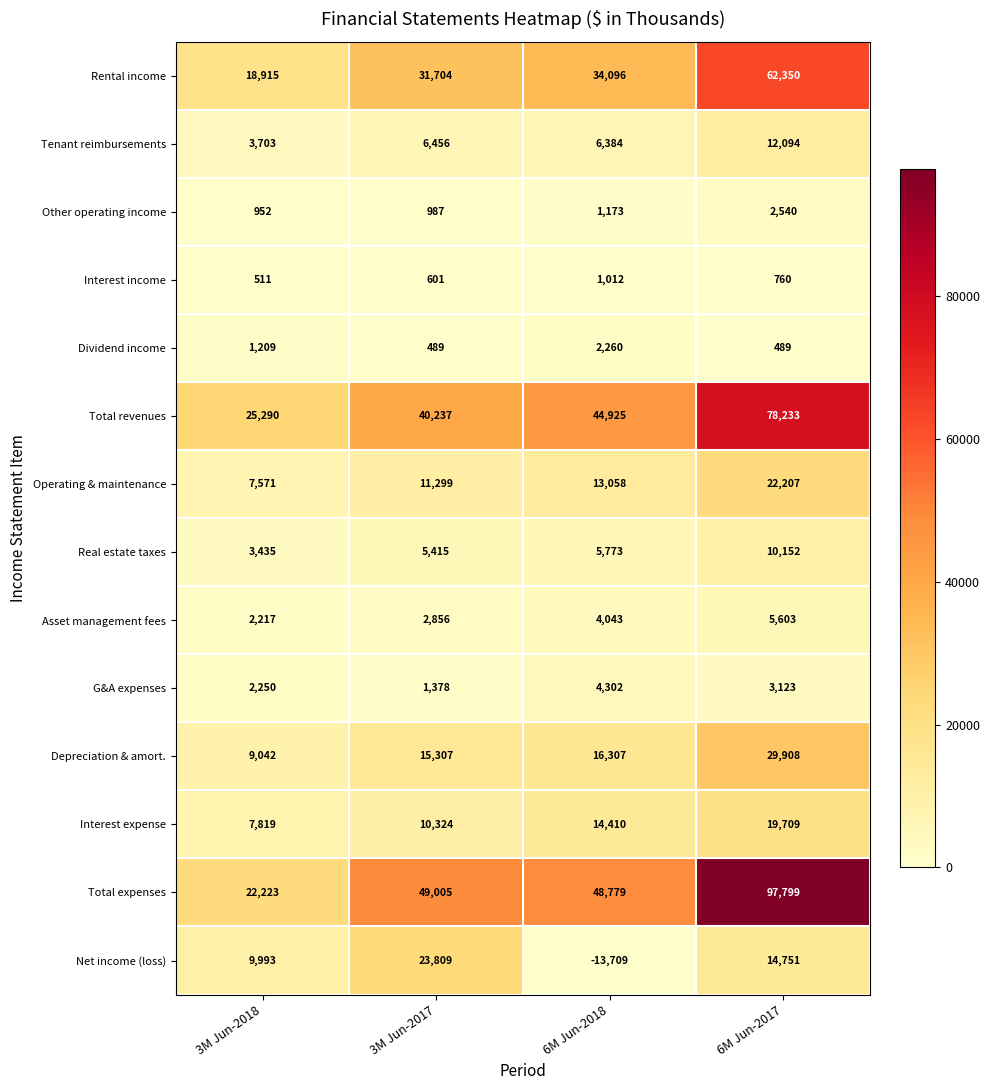

What is the maximum value shown in the chart?

97799